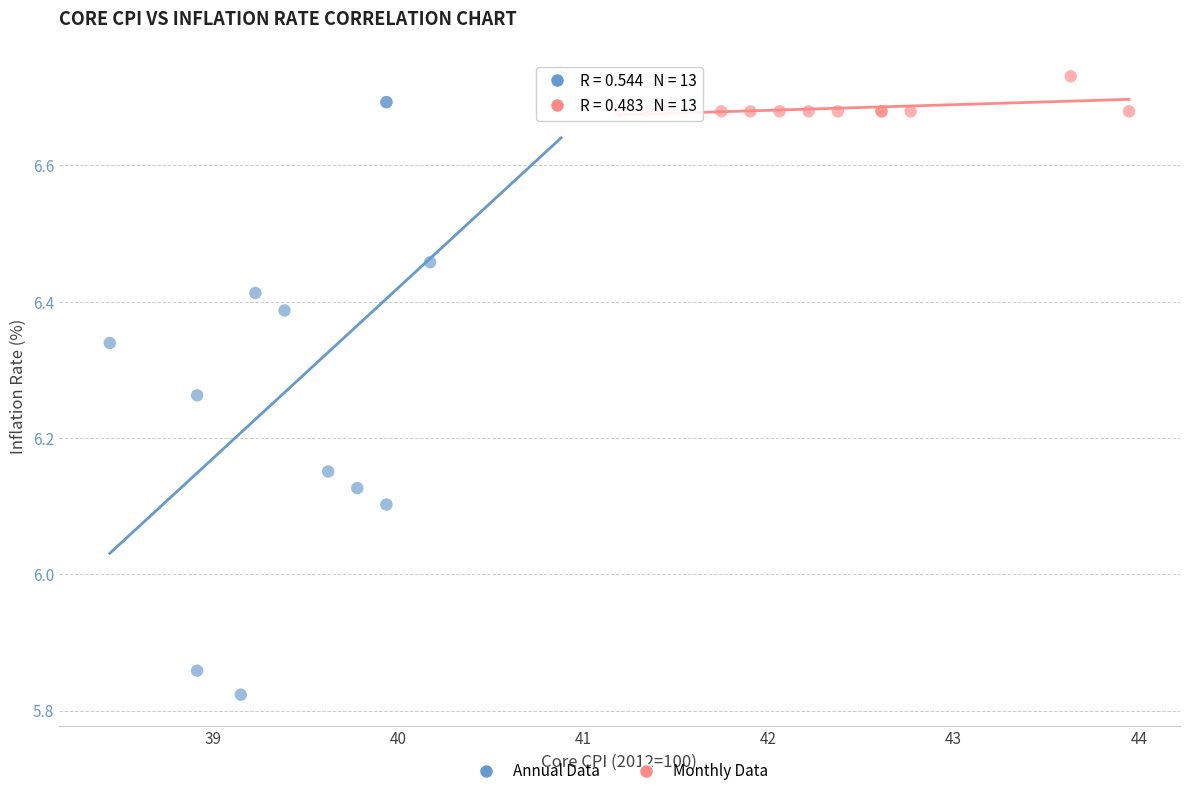

Which series contains the lowest Y value?

Annual Data